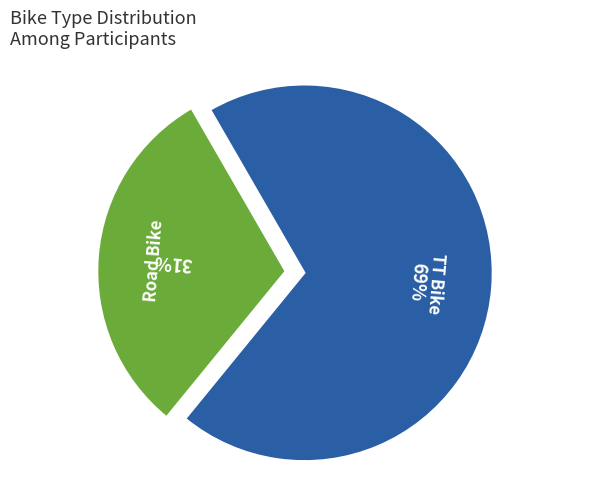

Rank the categories by value from highest to lowest.

TT Bike, Road Bike